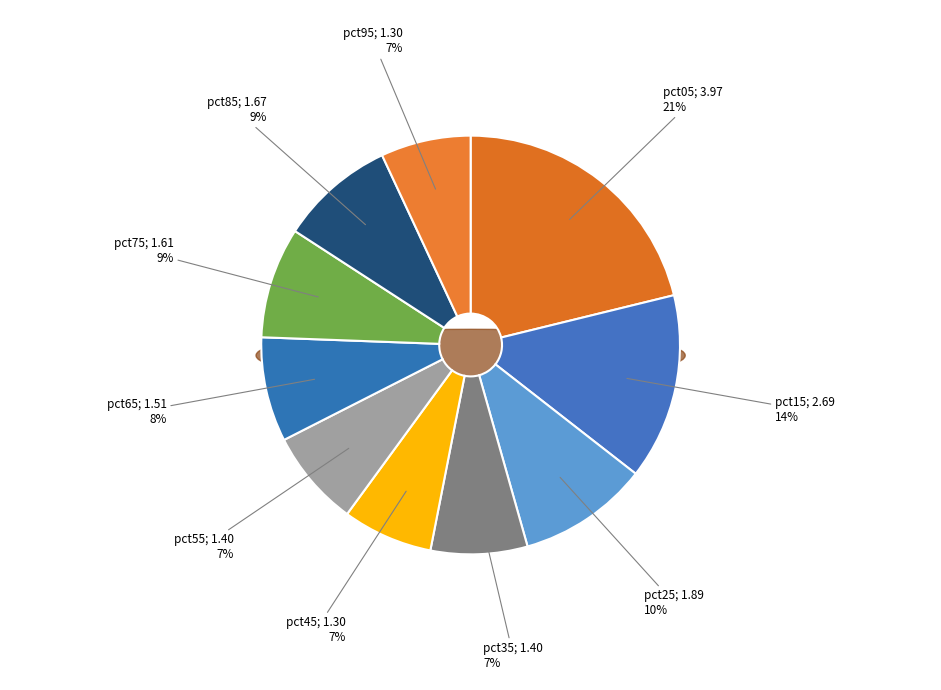

Between pct75 and pct45, which is larger?

pct75